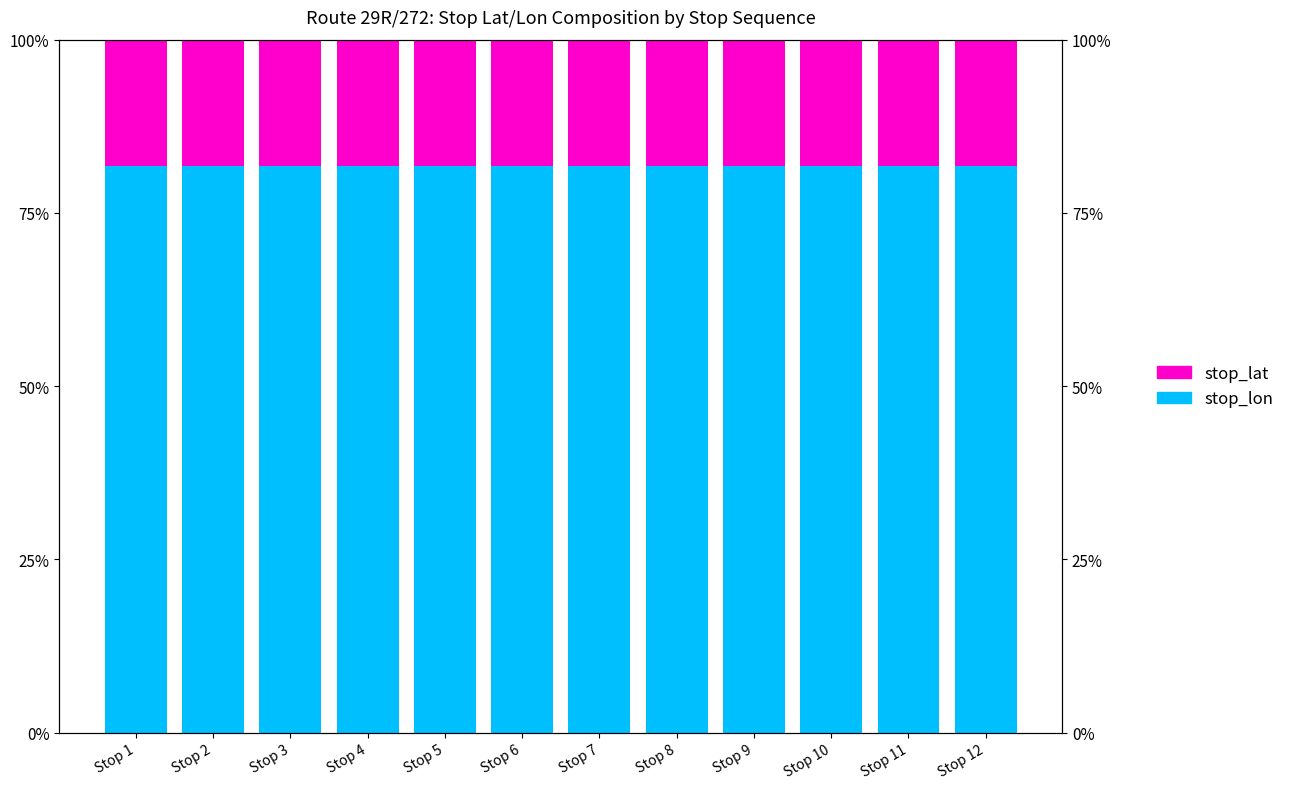

What is the value of the stop_lon bar at the 9th from the left?

81.8